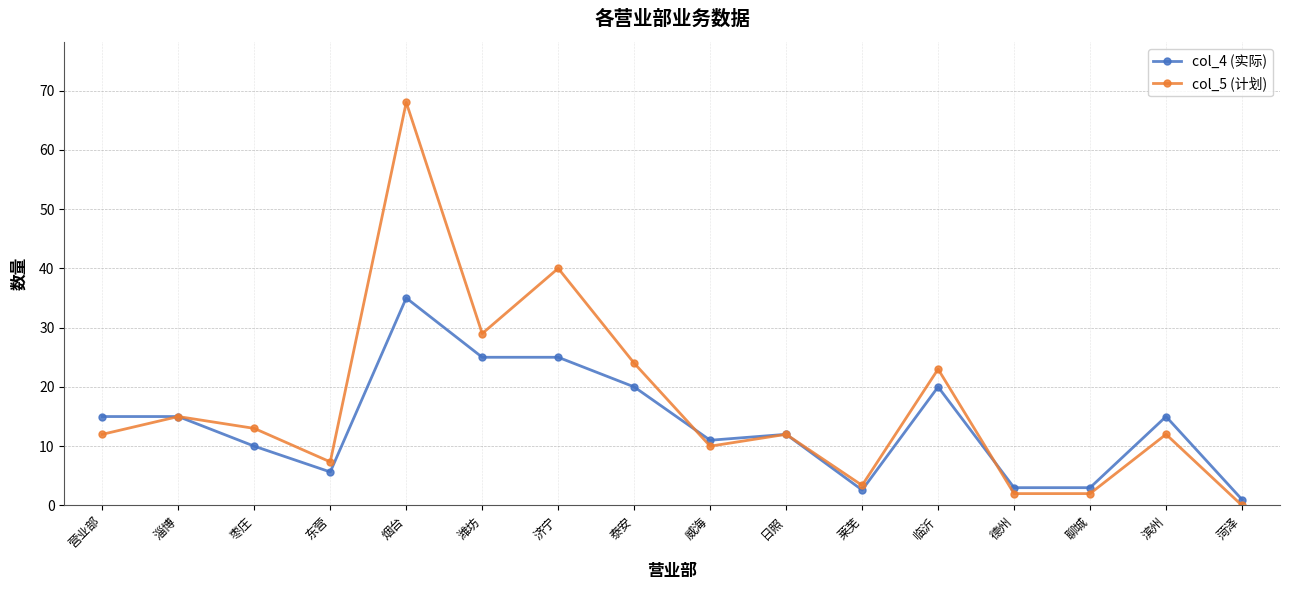

True or false: col_4 (实际) has more than 2 interior local peaks.

True